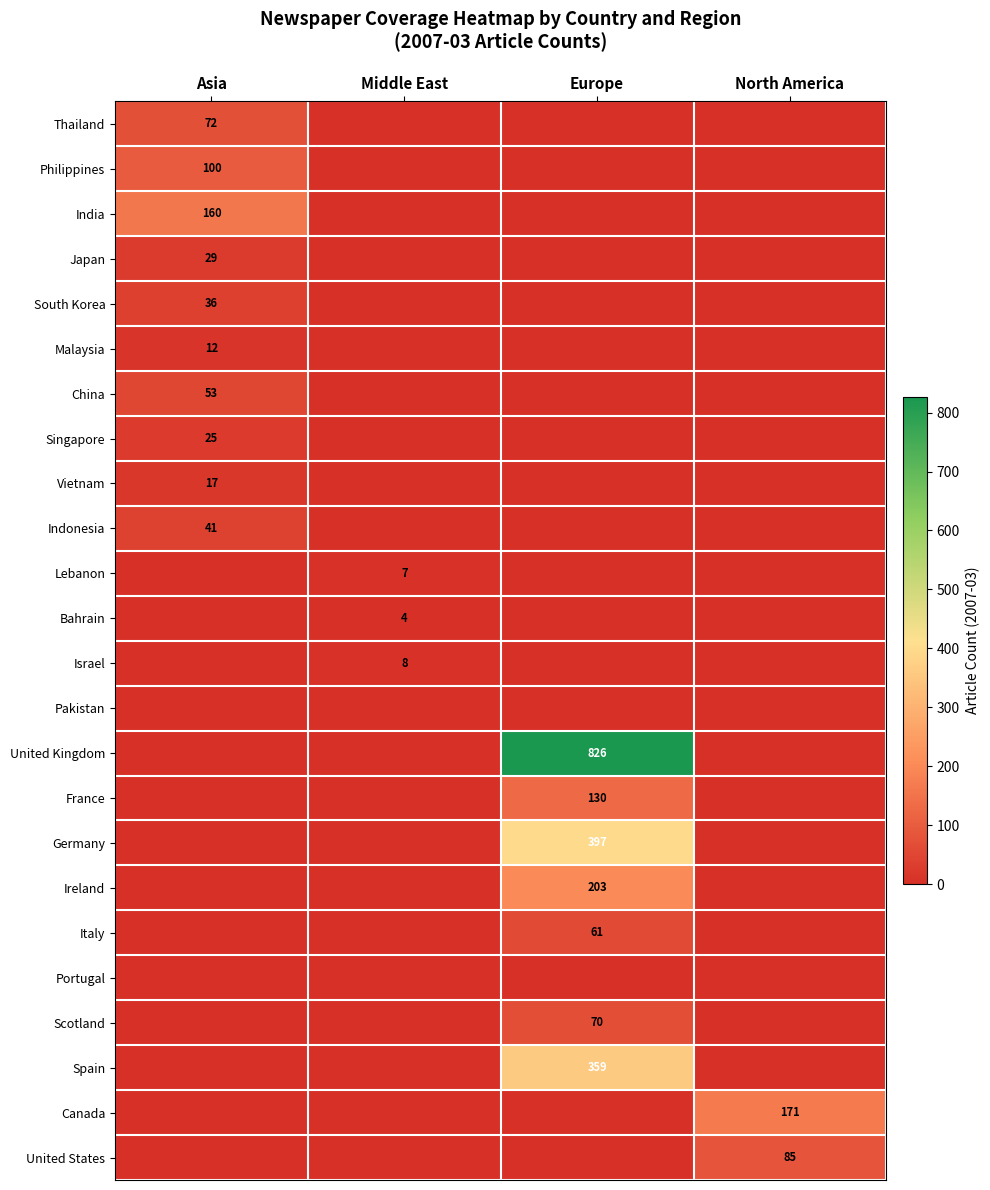

True or false: Scotland has a value of 31 at Europe.

False